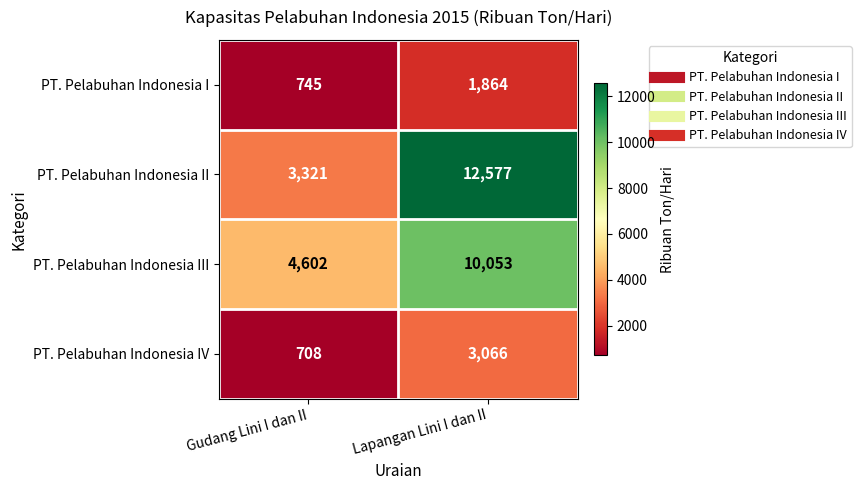

At which label is PT. Pelabuhan Indonesia III closest to 7327?

Gudang Lini I dan II